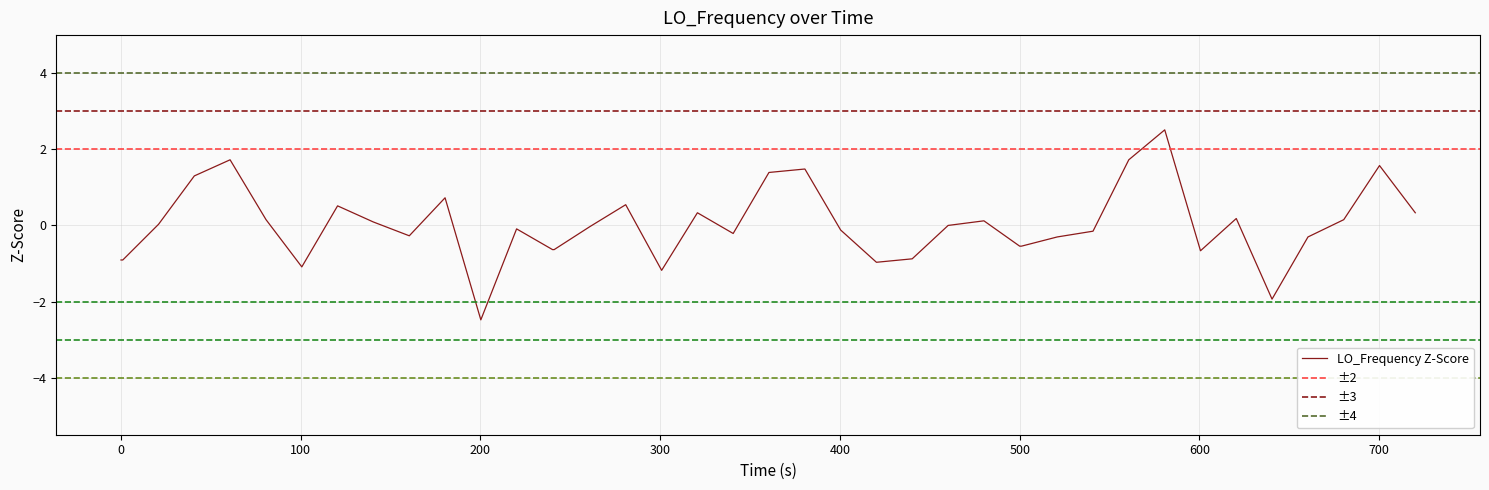

What is the lowest value of the LO_Frequency Z-Score series?

-2.5